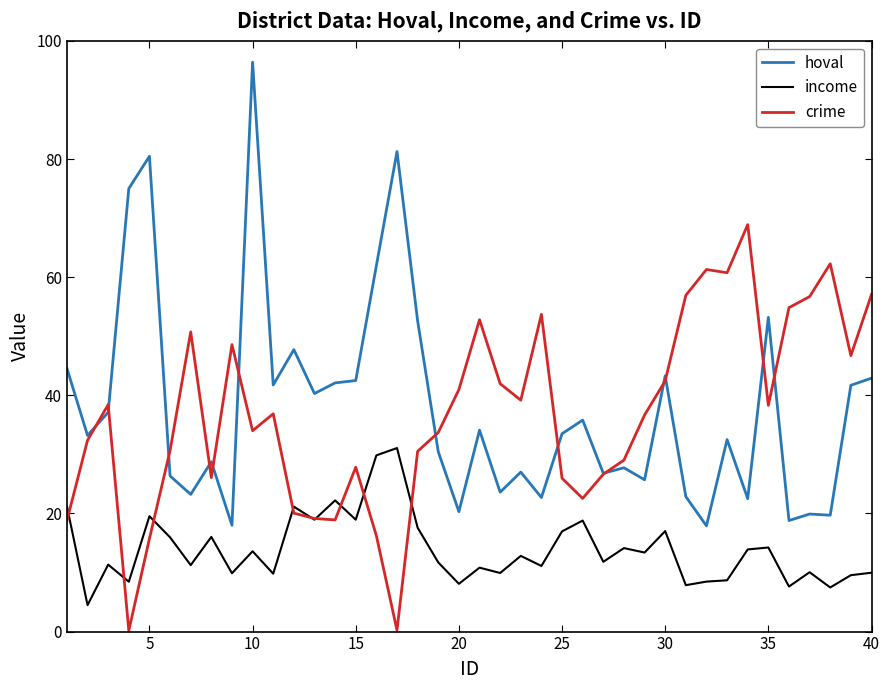

List the series in order of their peak value, highest first.

hoval, crime, income